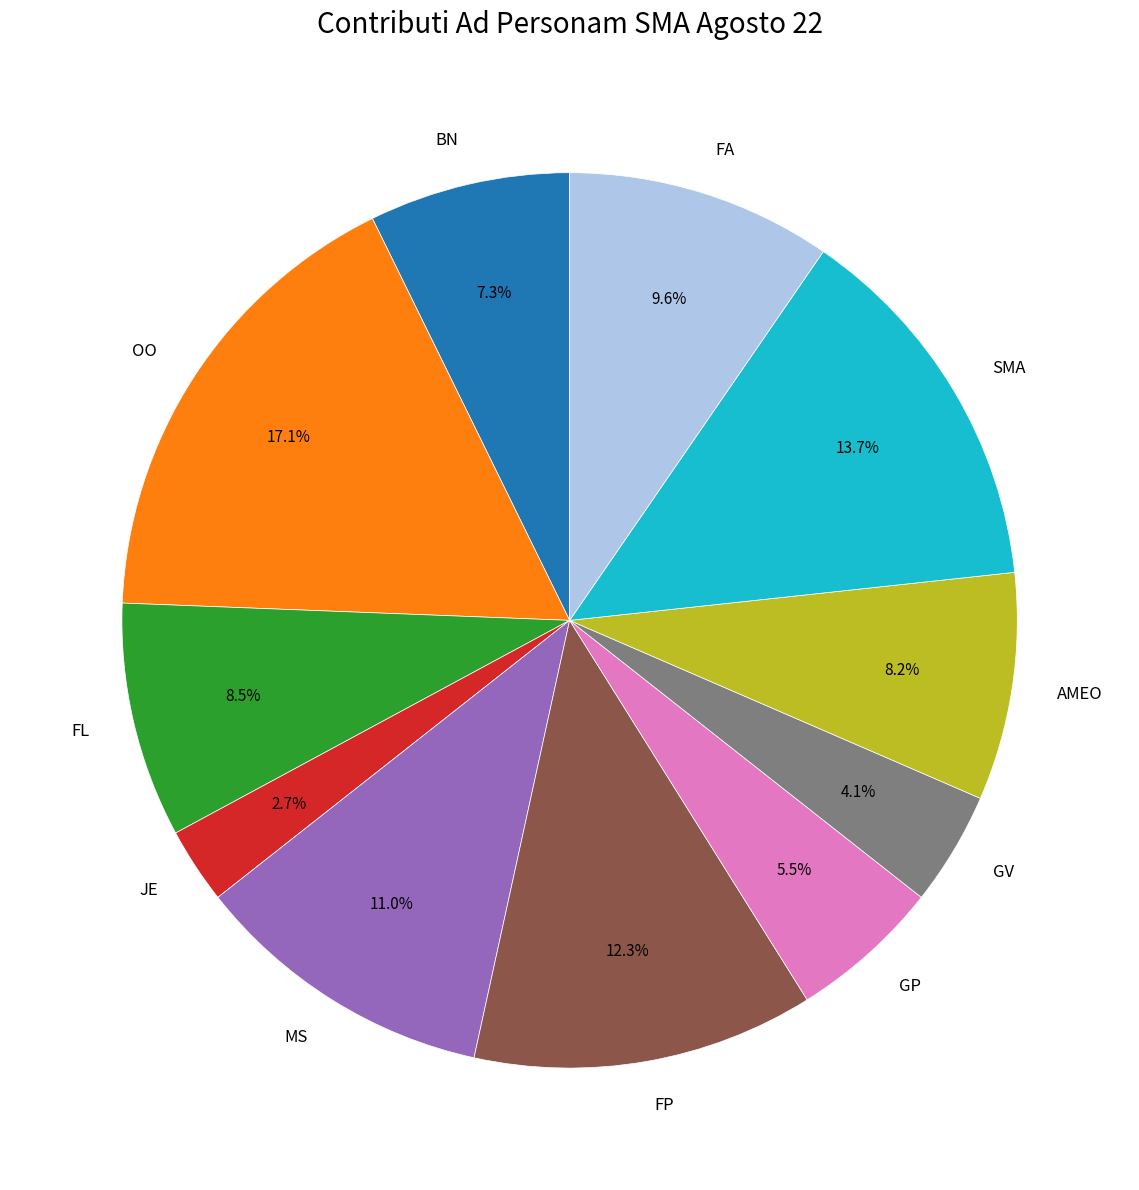

Approximately how many times larger is the value at BN compared to GP?

1.3